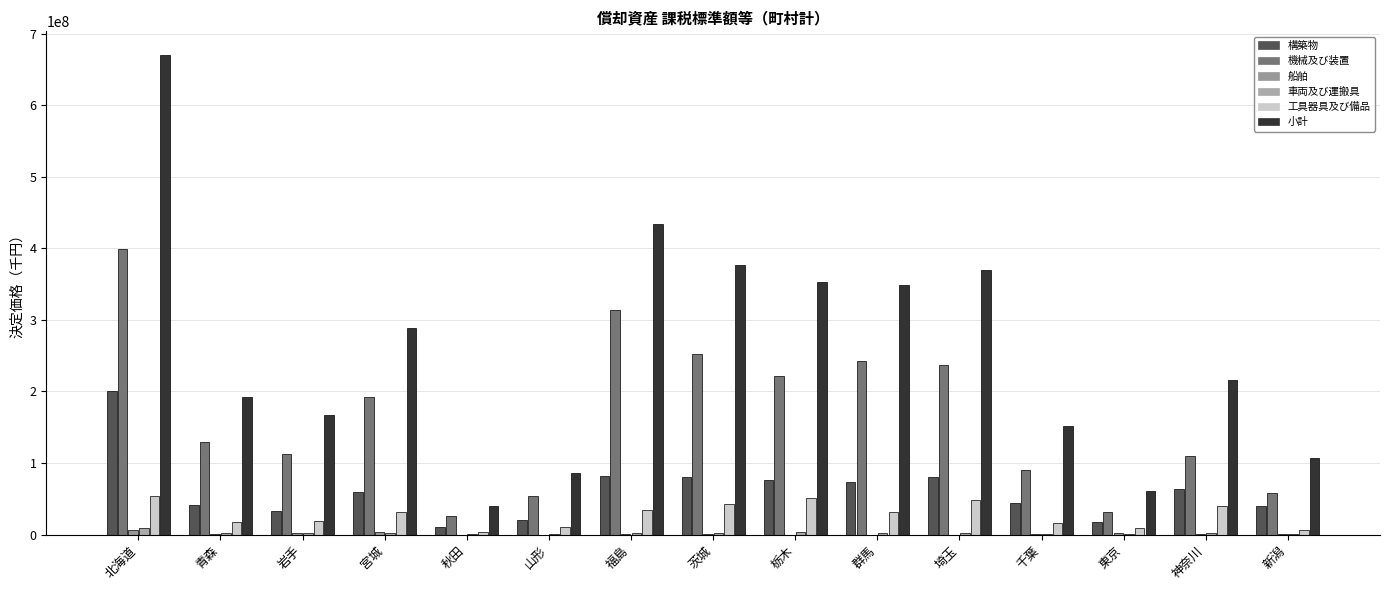

What is the label of the 4th bar from the right?

千葉